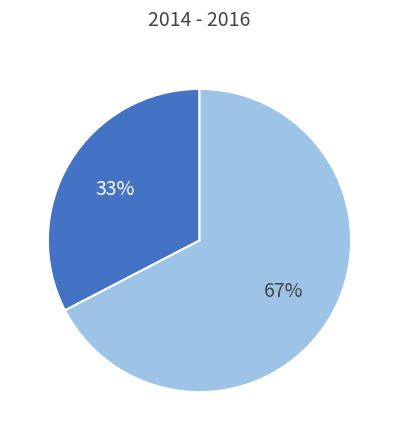

To the nearest percent, what is the average slice percentage?

50%